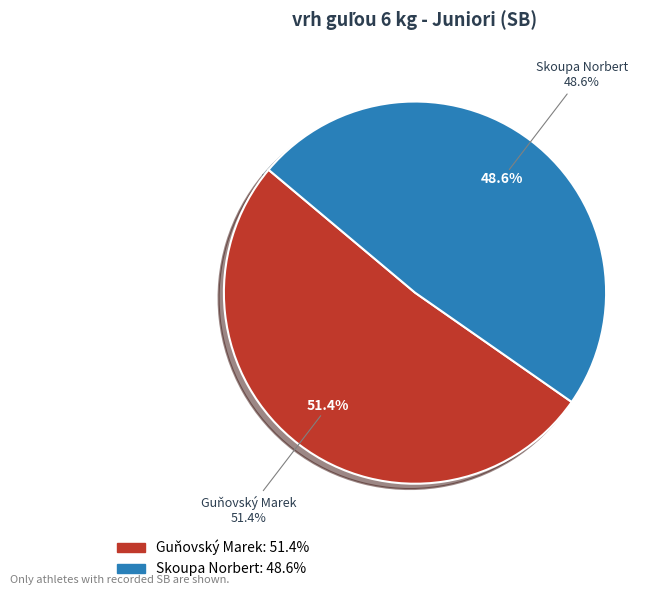

To the nearest percent, what is the average slice percentage?

50%